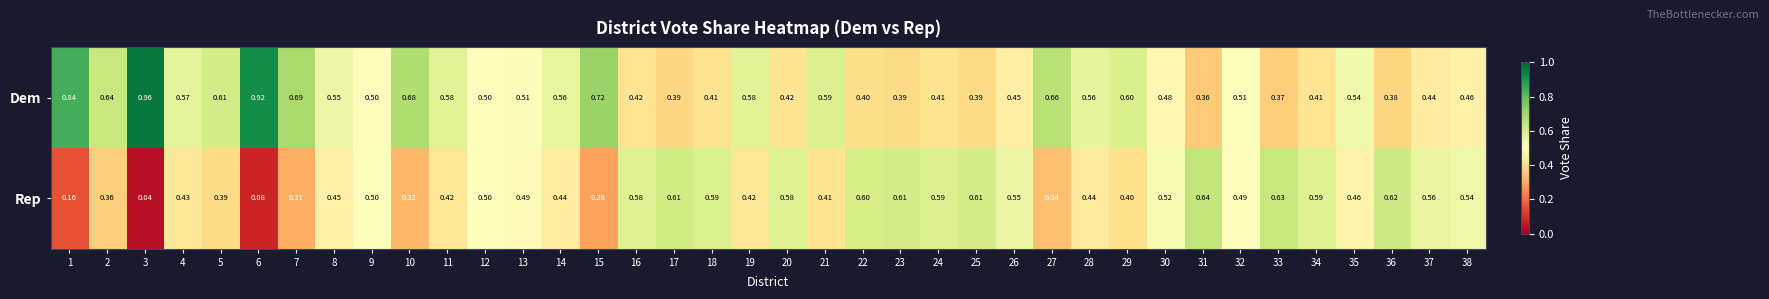

Count the number of categories in the chart.

38